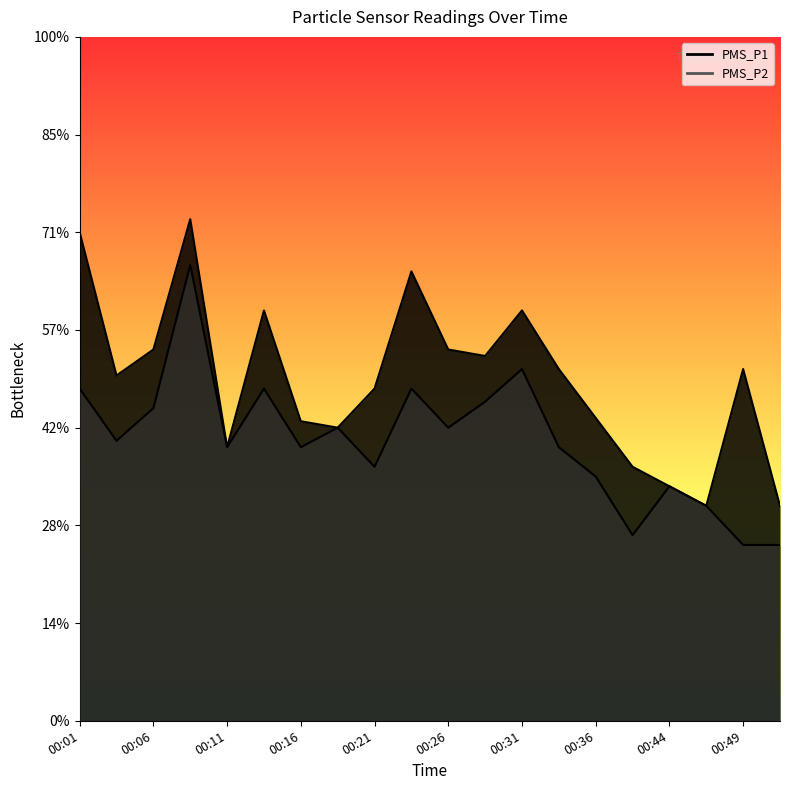

At which category does the chart reach its minimum across all series?

00:49